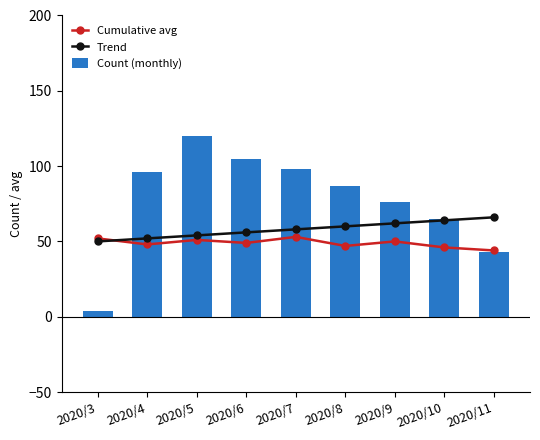

Count the number of categories in the chart.

9